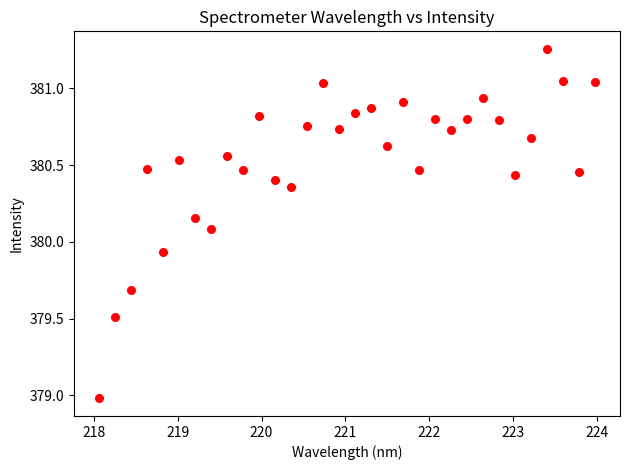

What is the range of Y values (max minus min)?

2.3